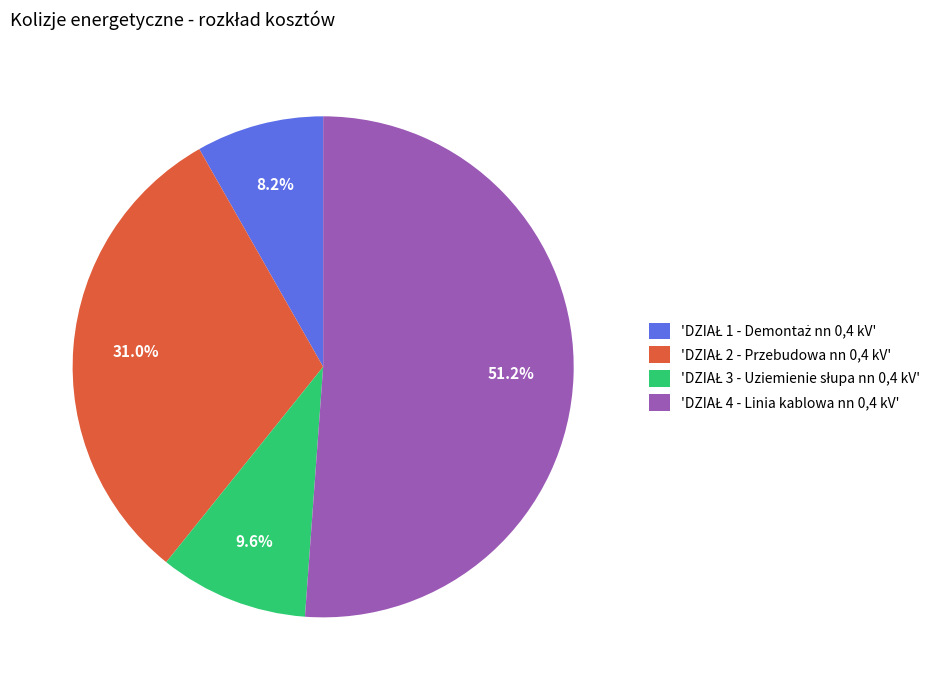

Is there any slice that represents more than half of the pie?

Yes